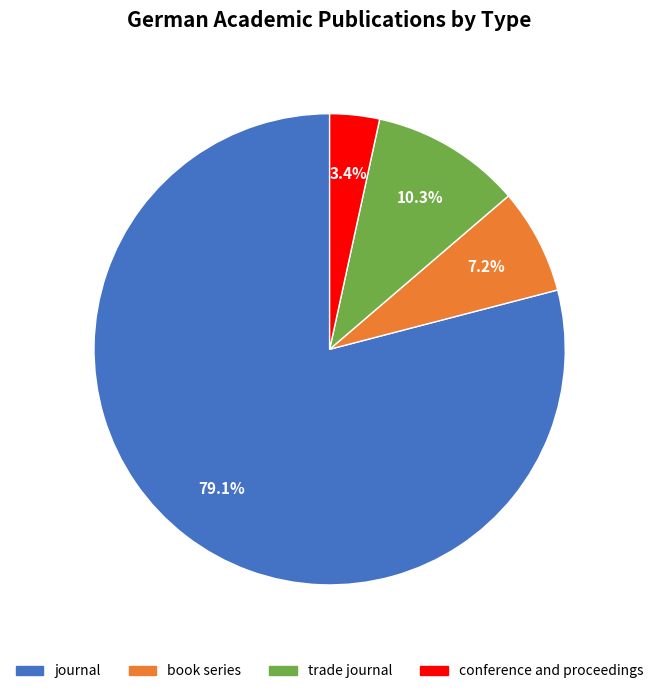

Is there any slice that represents more than half of the pie?

Yes